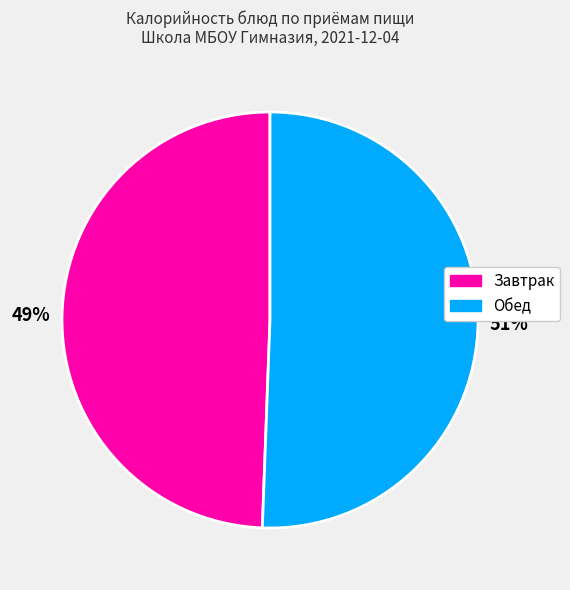

To the nearest percent, what is the average slice percentage?

50%